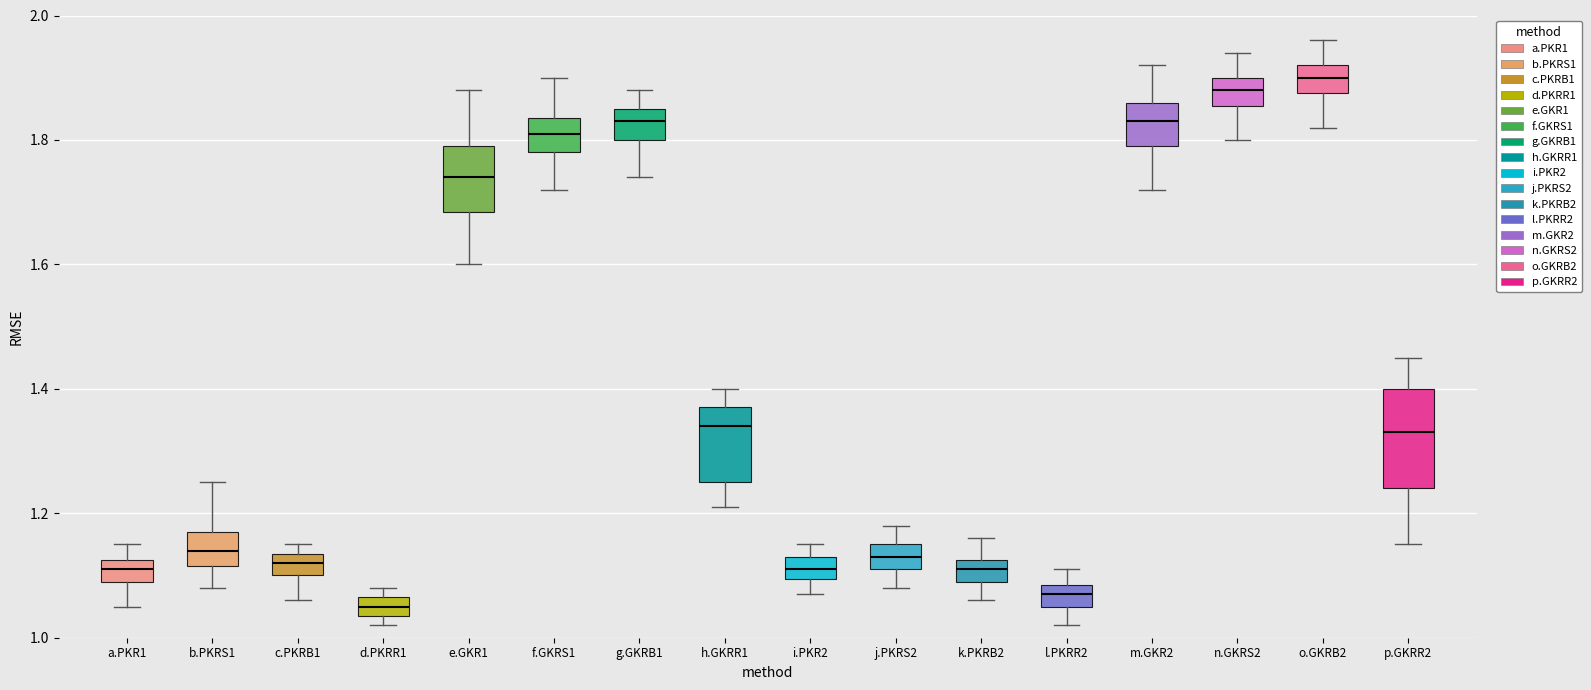

Where does the median line of the box for i.PKR2 sit on the y-axis? The values are not printed on the chart, so give them approximately, as read against the axis.

1.12